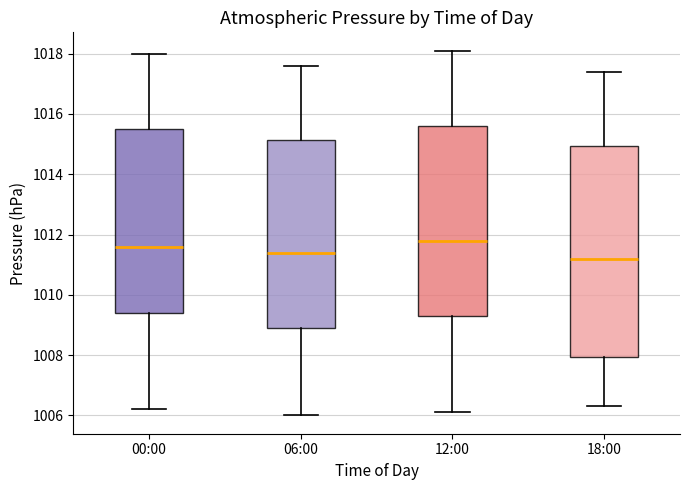

Where is the upper edge of the box for 06:00 on the y-axis? The values are not printed on the chart, so give them approximately, as read against the axis.

1015.2